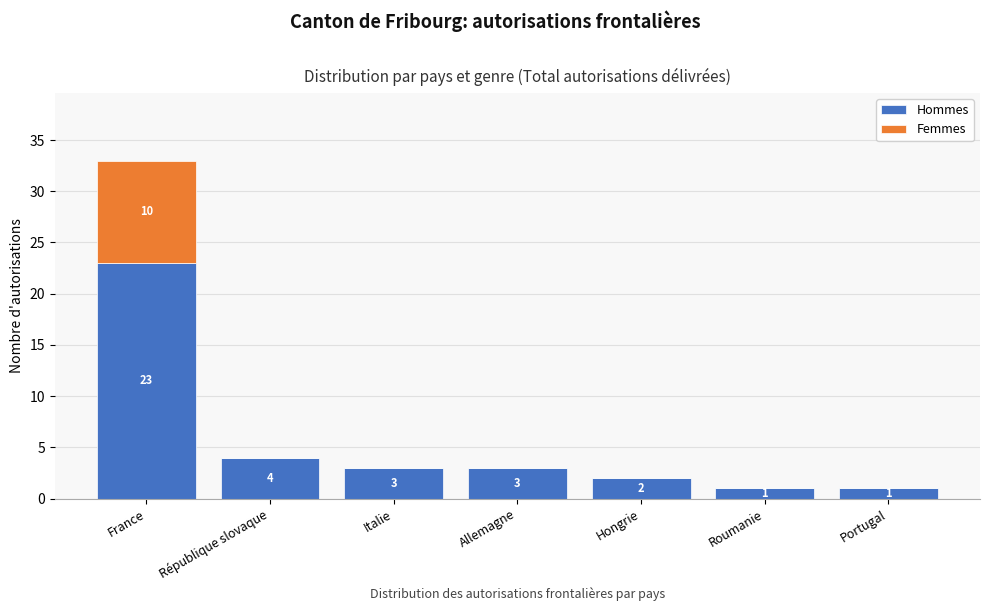

Reading left to right, what are the values for Hommes?

France=23	République slovaque=4	Italie=3	Allemagne=3	Hongrie=2	Roumanie=1	Portugal=1